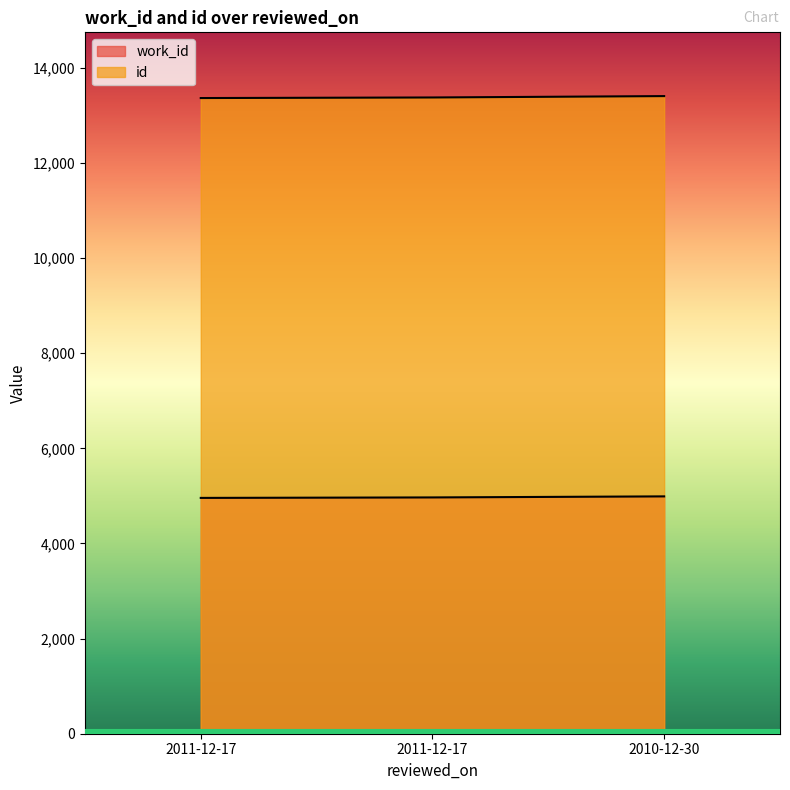

Where does the work_id series first go above 4968?

2010-12-30